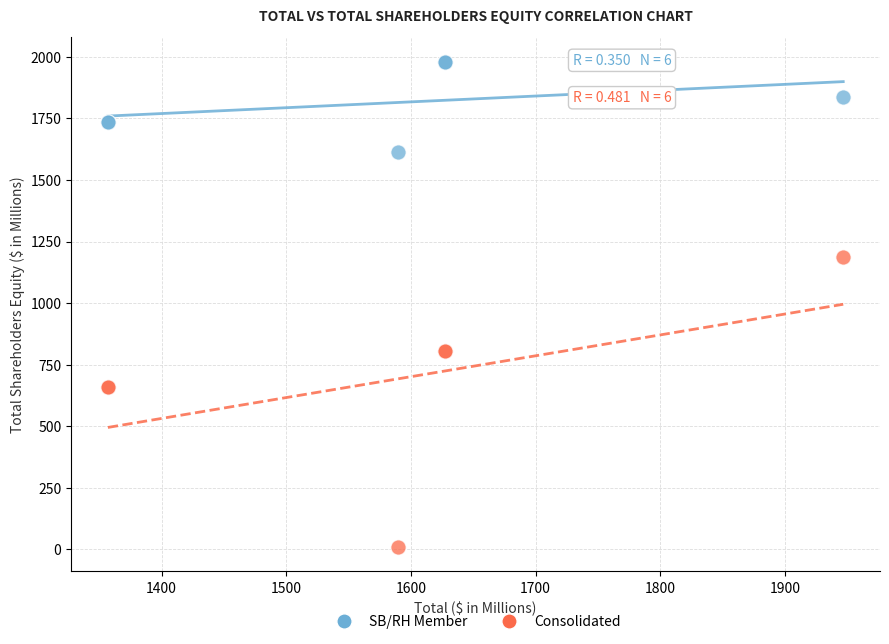

Which series has the widest spread of Y values?

Consolidated